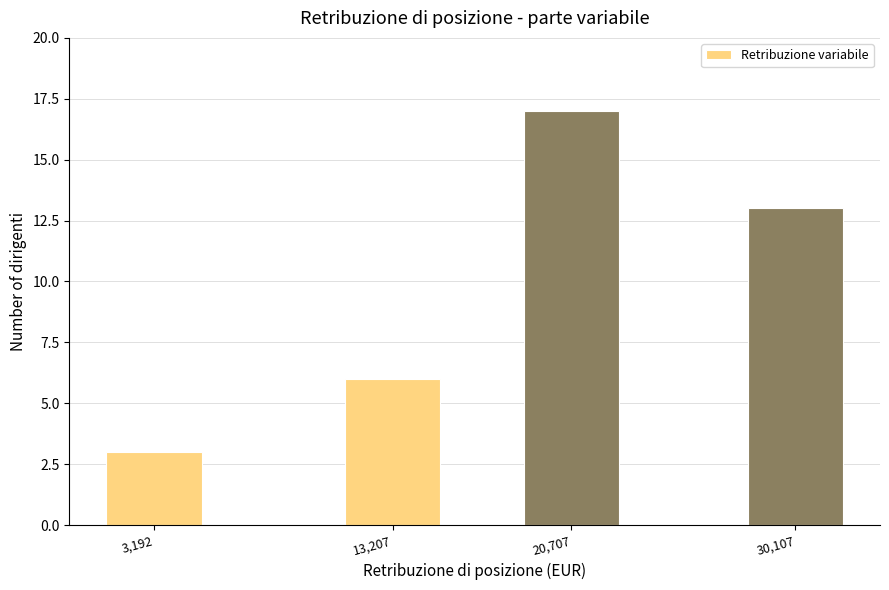

Reading right to left, list all the values displayed in this chart.

13	17	6	3